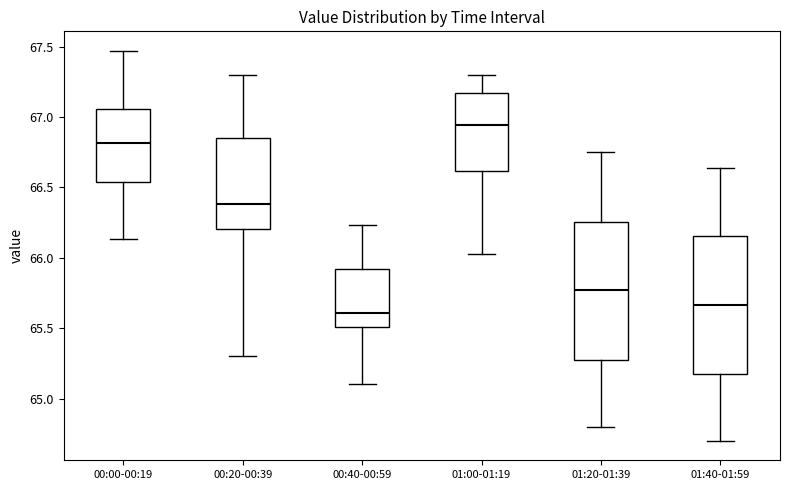

Reading left to right, transcribe this box plot: for each box, give where its median line is, the range the box spans, and where its two whiskers end, as read against the y-axis. The values are not printed on the chart, so give them approximately, as read against the axis.

00:00-00:19: median 66.80, box 66.55 to 67.05, whiskers 66.15 to 67.45
00:20-00:39: median 66.40, box 66.20 to 66.85, whiskers 65.30 to 67.30
00:40-00:59: median 65.60, box 65.50 to 65.90, whiskers 65.10 to 66.25
01:00-01:19: median 66.95, box 66.60 to 67.15, whiskers 66.05 to 67.30
01:20-01:39: median 65.75, box 65.30 to 66.25, whiskers 64.80 to 66.75
01:40-01:59: median 65.65, box 65.20 to 66.15, whiskers 64.70 to 66.65